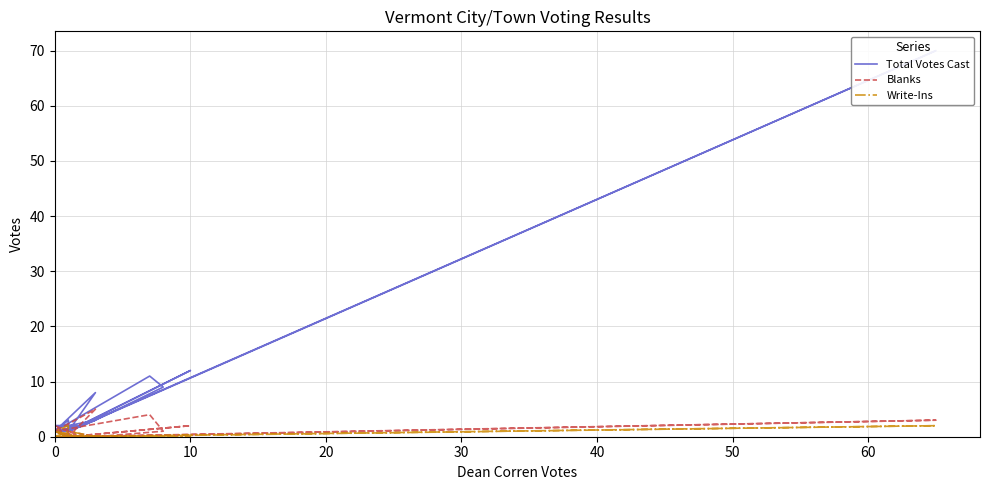

Rank the series by their maximum value, from highest to lowest.

Total Votes Cast, Blanks, Write-Ins